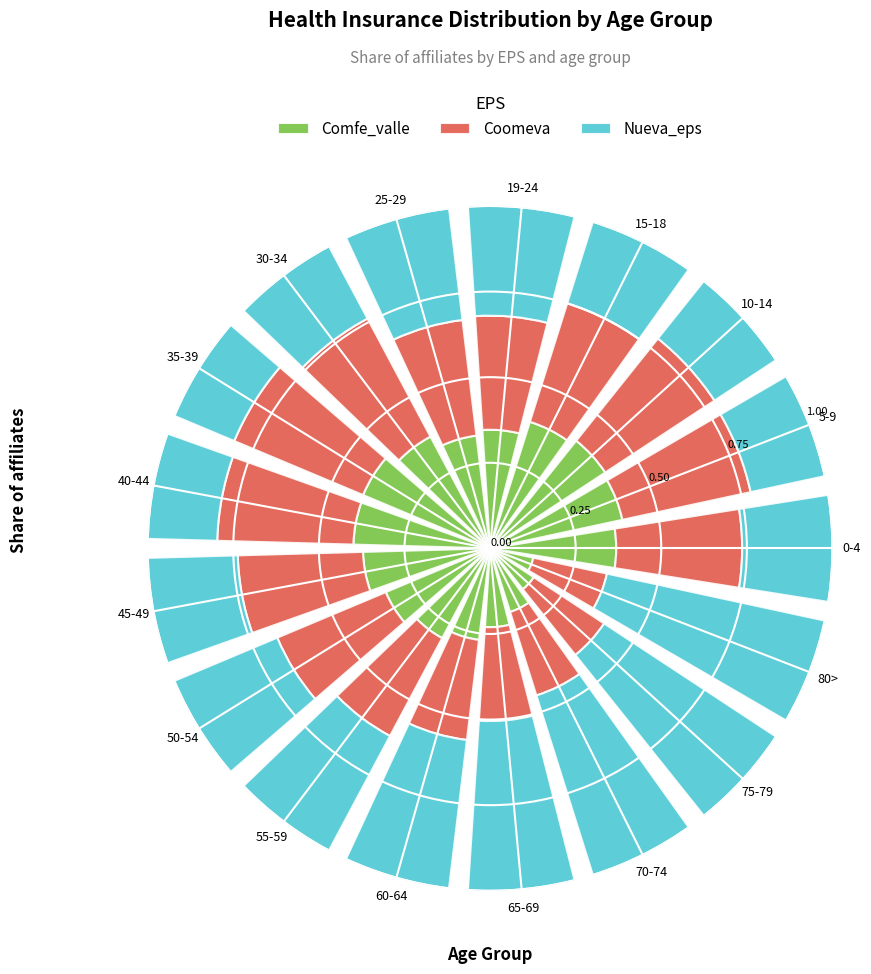

True or false: Comfe_valle has a value of 0.4 at 30-34.

True